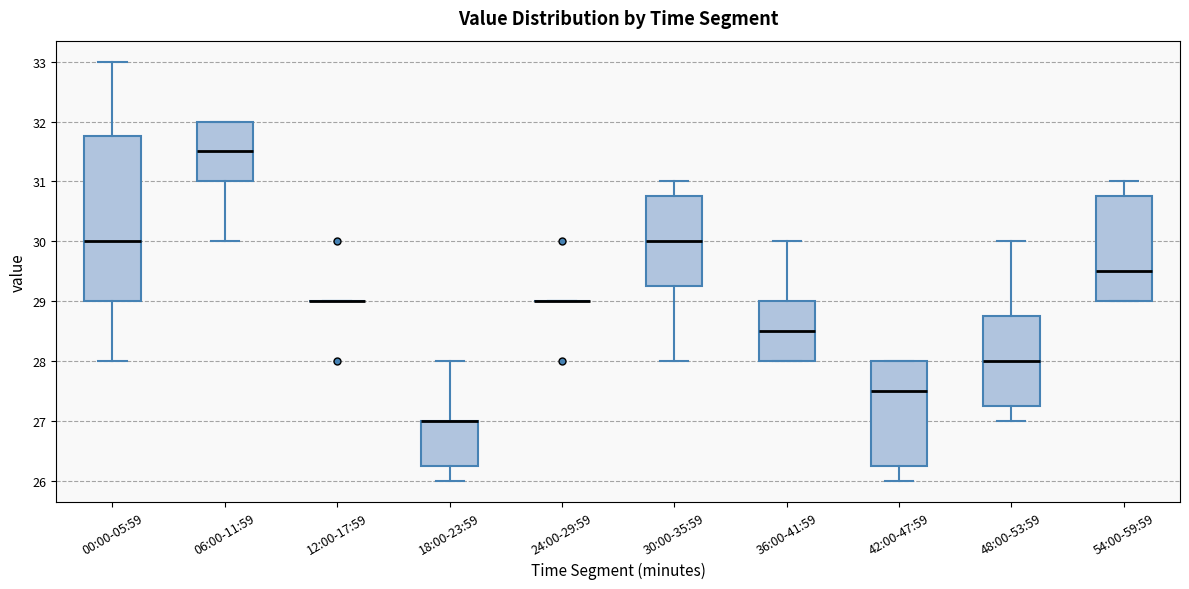

Which box is the tallest, from its lower edge to its upper edge?

00:00-05:59